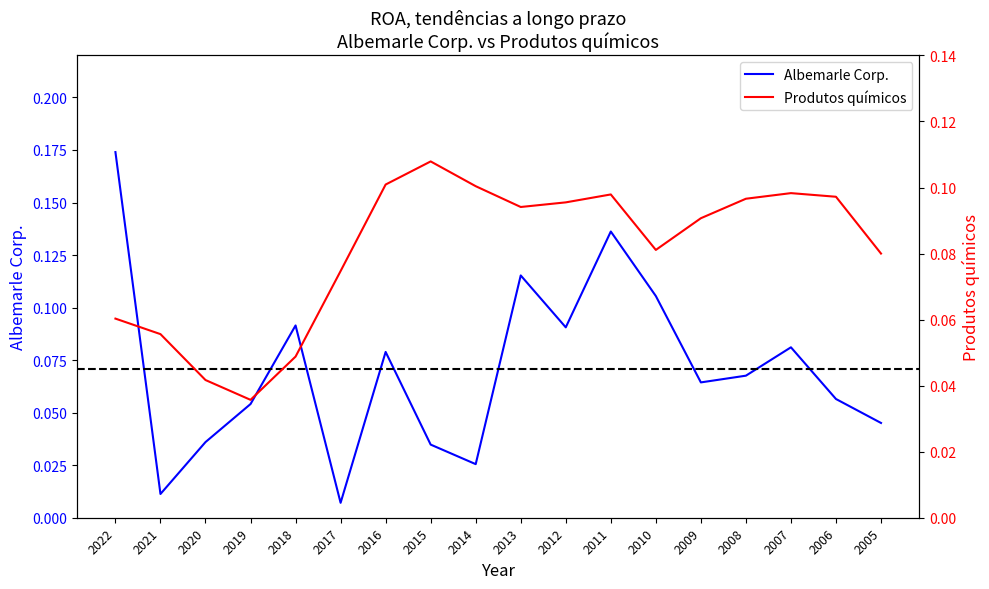

Which category has the lowest value in the Produtos químicos series?

2019